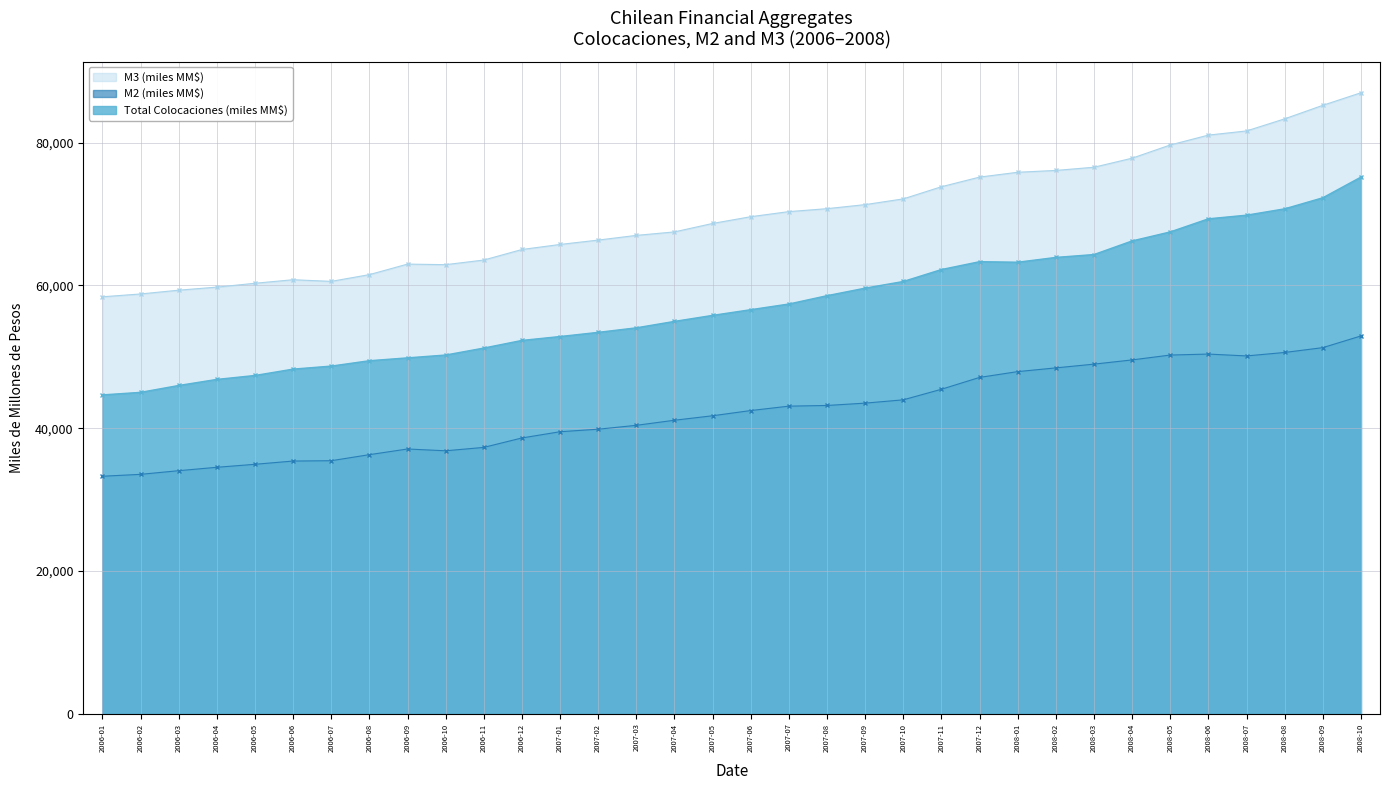

Is it true that Total Colocaciones (miles MM$) equals 58569.7 at 2007-08?

True